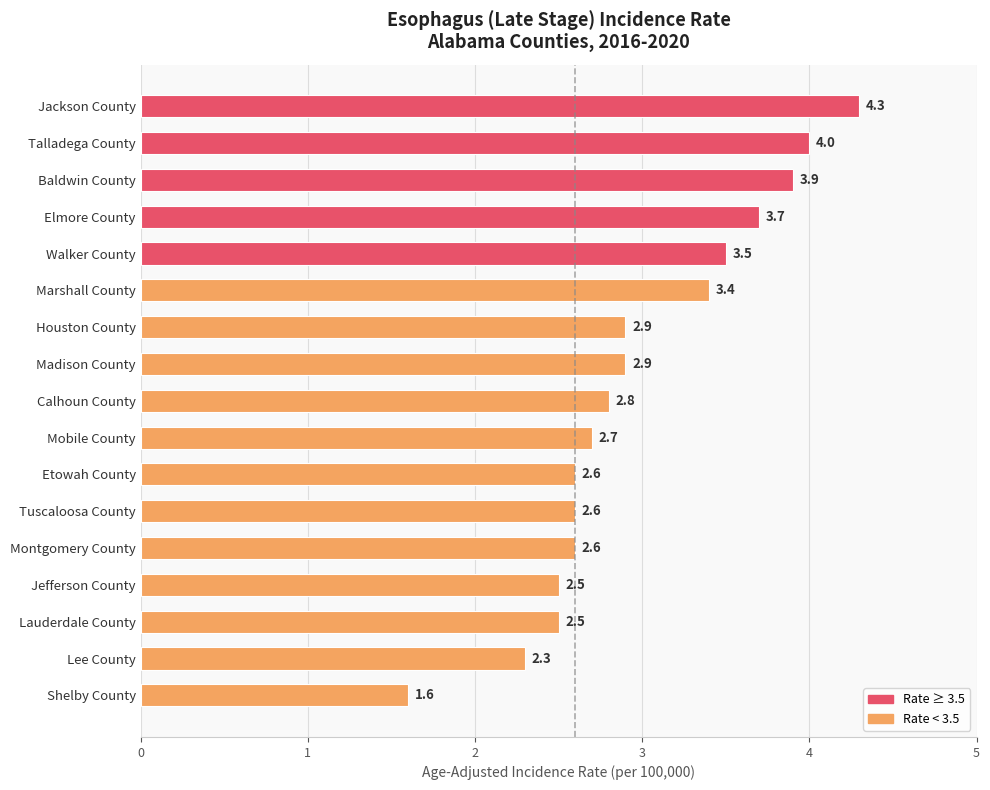

What is the sum of all values?

50.8